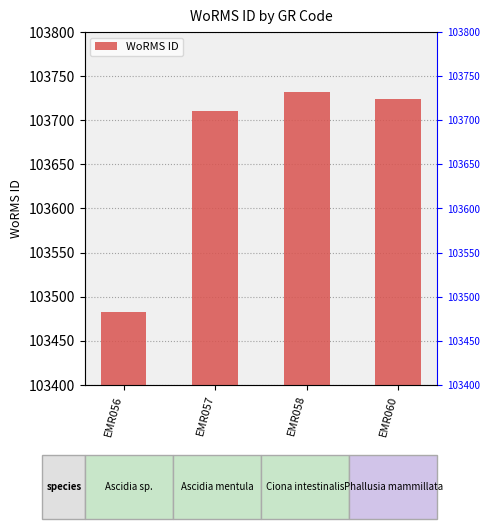

Which category has the lowest value across all series?

EMR056